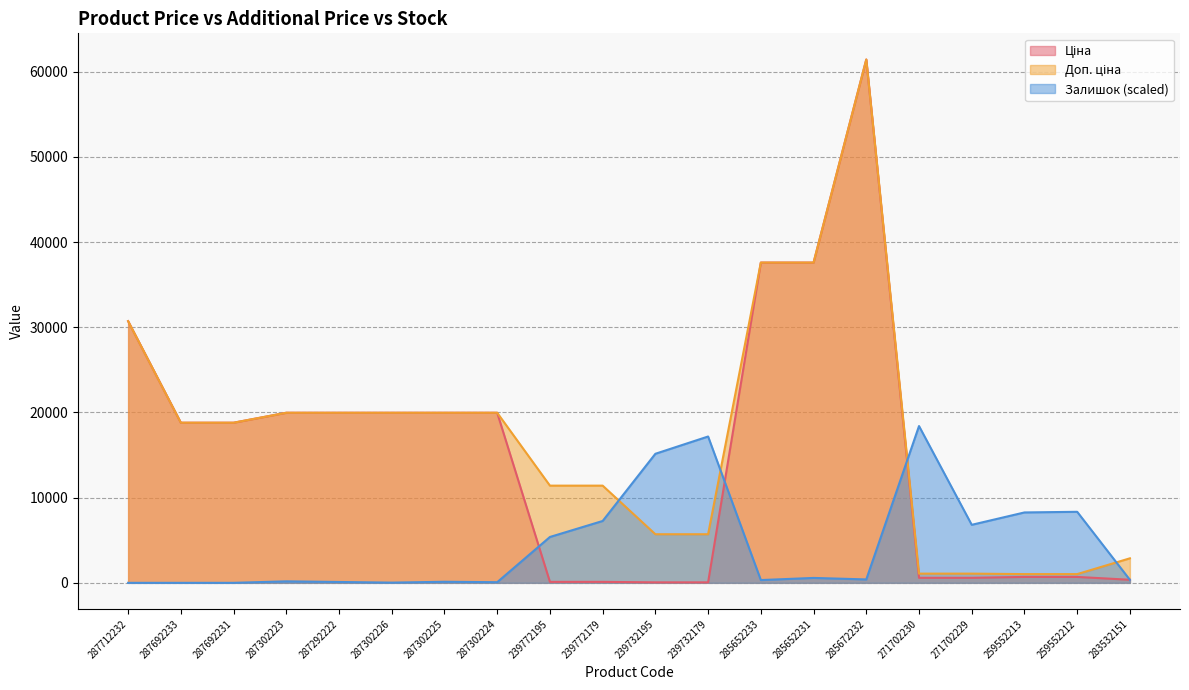

At which category does Залишок reach its first local peak?

287302223